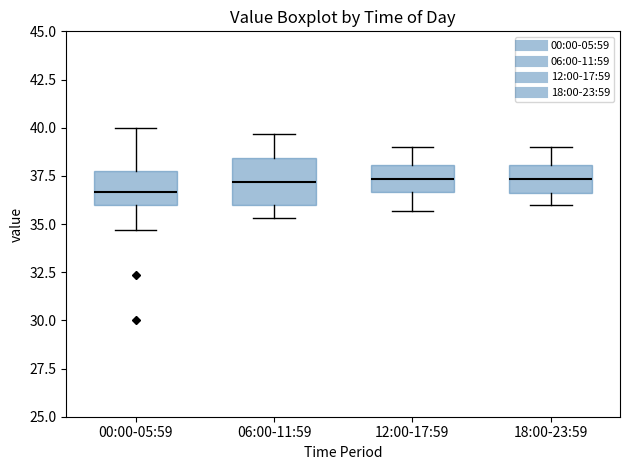

Where does the lower whisker of the box for 12:00-17:59 end on the y-axis? The values are not printed on the chart, so give them approximately, as read against the axis.

35.5